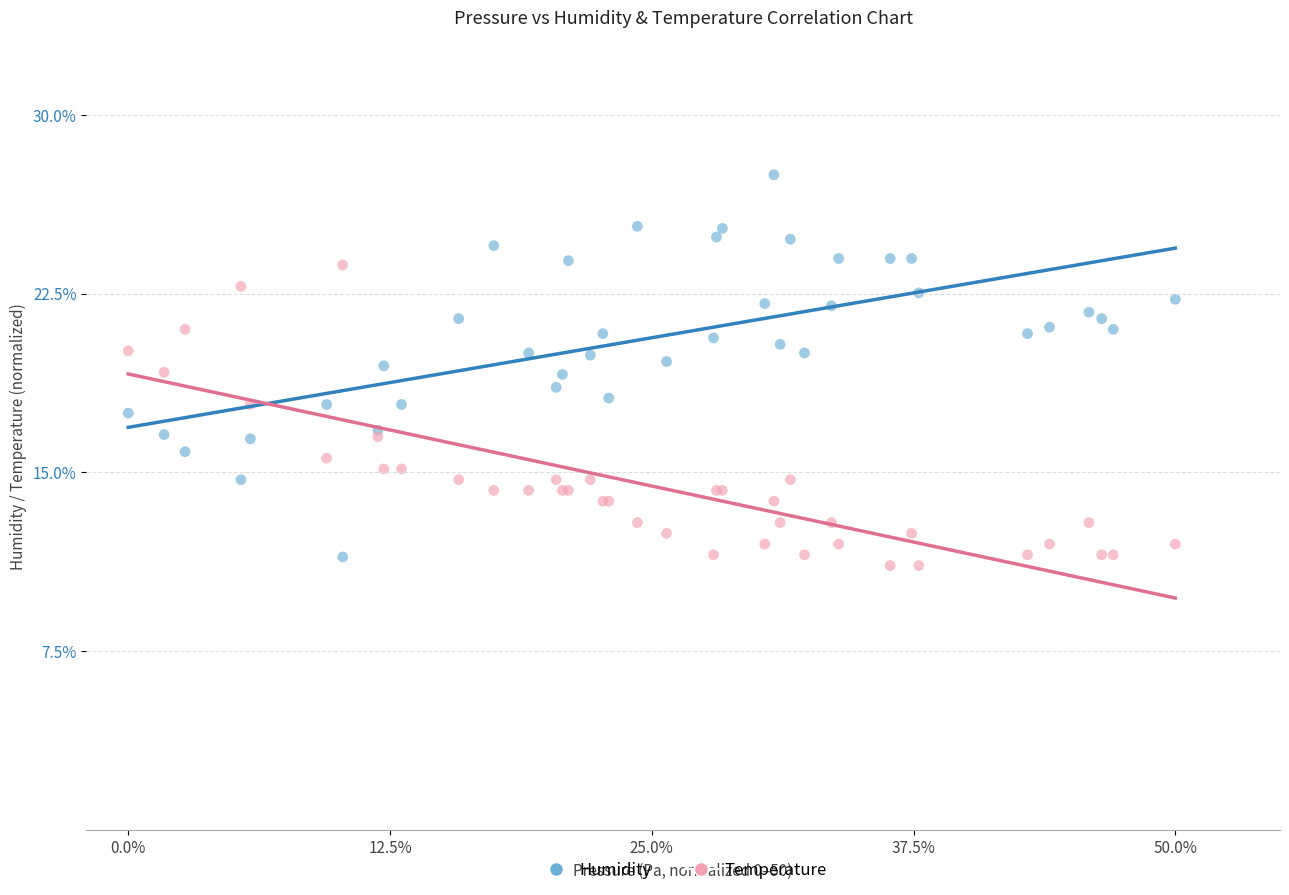

Which series contains the highest Y value?

Humidity